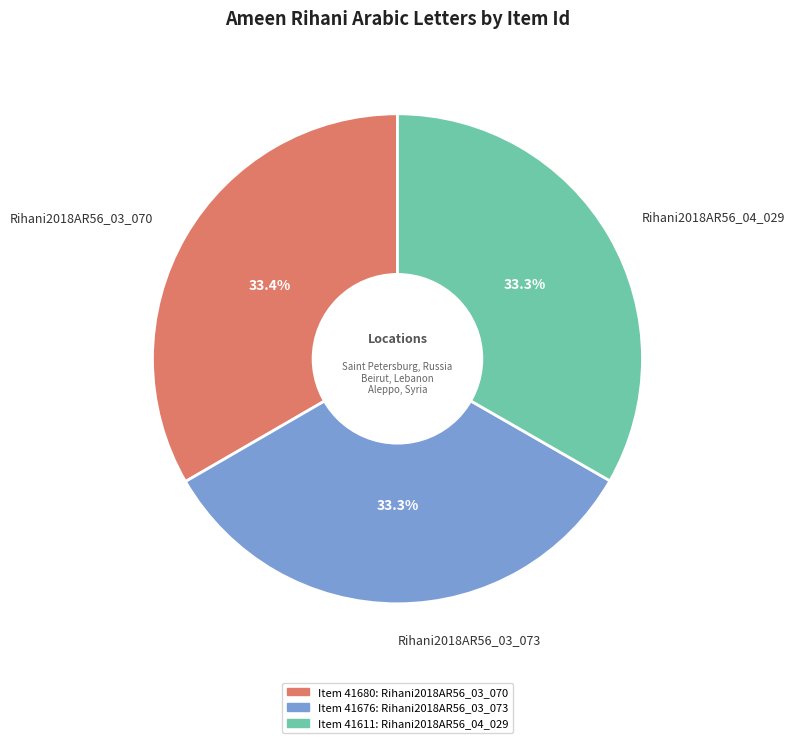

What is the total percentage of Rihani2018AR56_04_029 and Rihani2018AR56_03_073?

66.6%